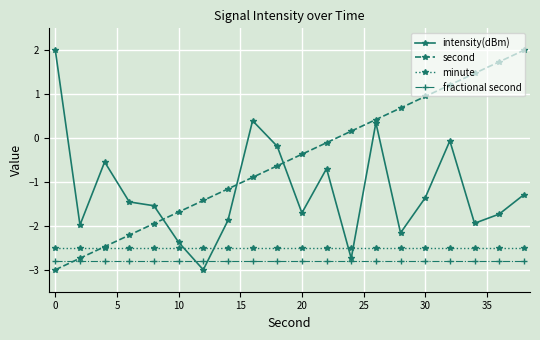

True or false: intensity(dBm) and minute intersect in this chart.

True